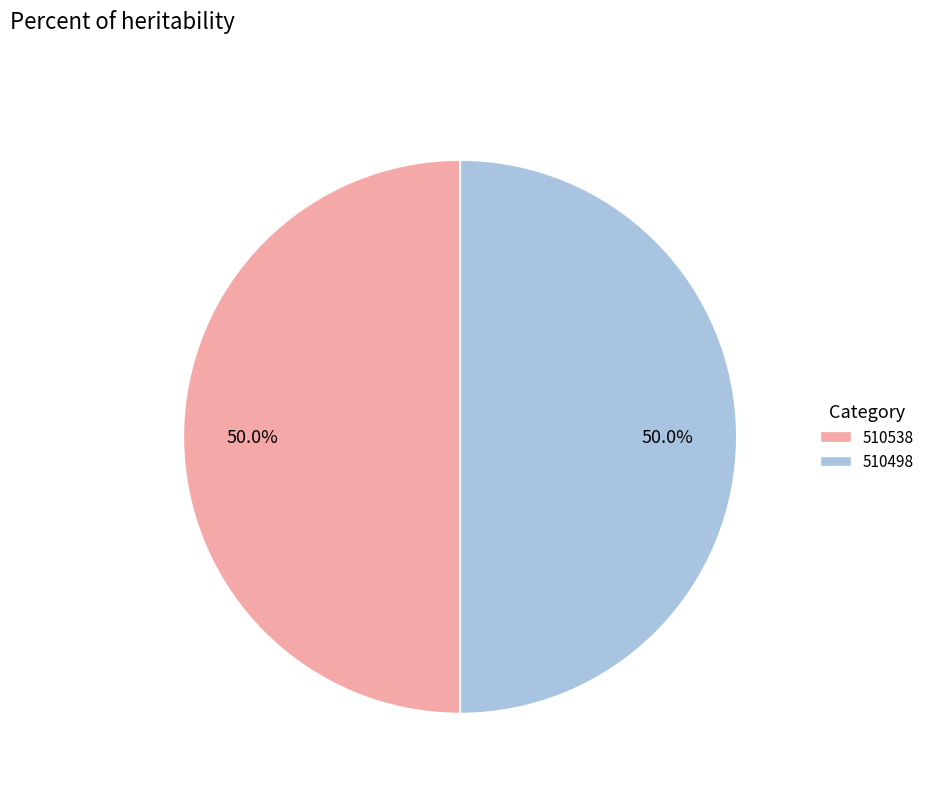

To the nearest percent, what is the combined percentage of 510538 and 510498?

100%